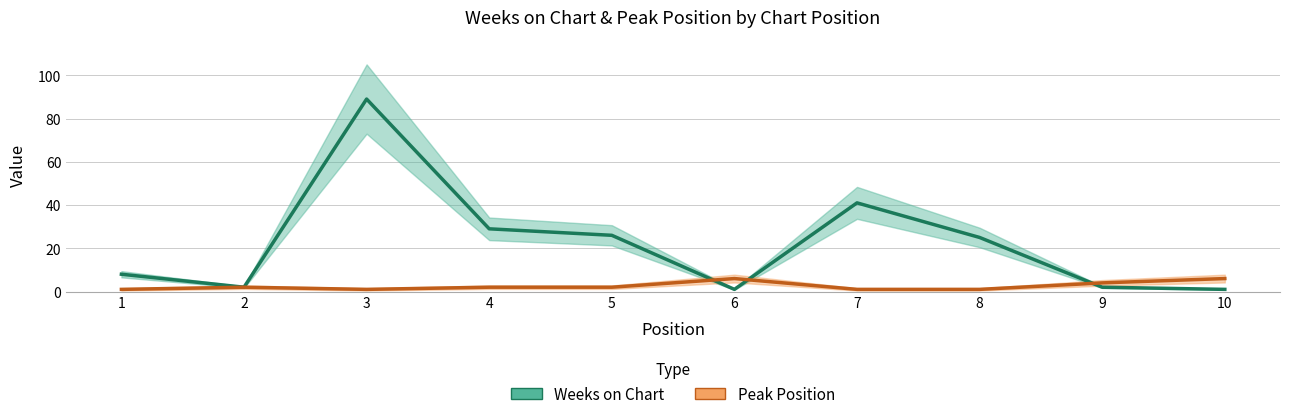

Which series ends up on top after the final intersection of Weeks on Chart and Peak Position?

Peak Position